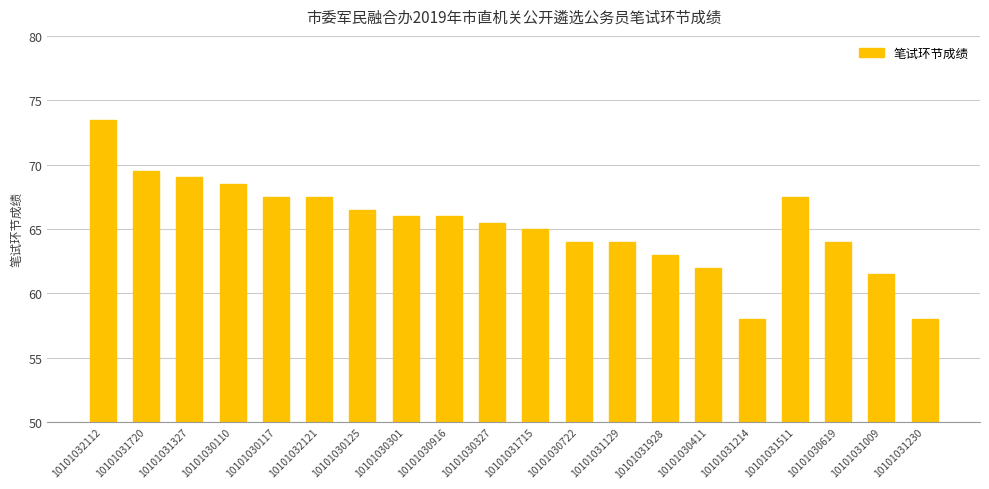

Which category has the highest value across all series?

10101032112